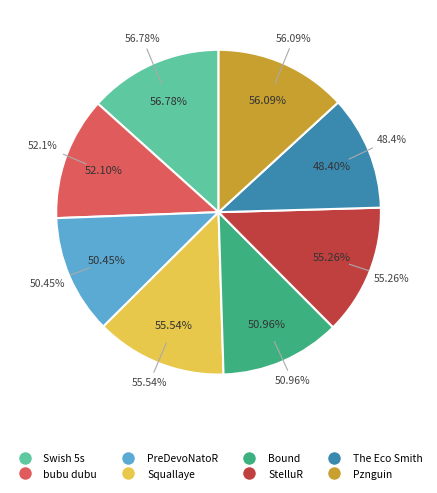

To the nearest percent, what is the average slice percentage?

12%